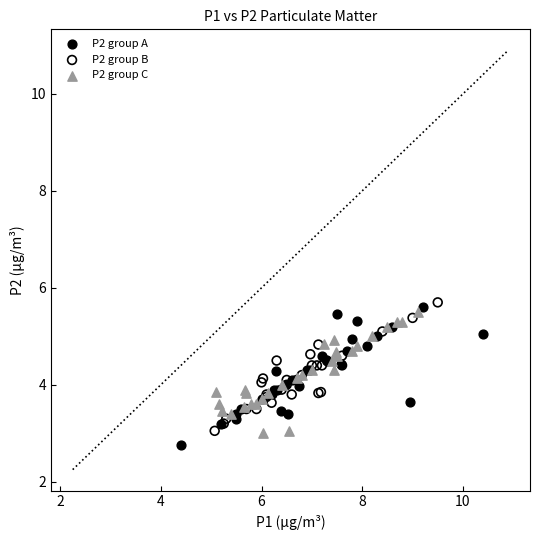

What are all the series names shown in the legend?

P2 group A, P2 group B, P2 group C